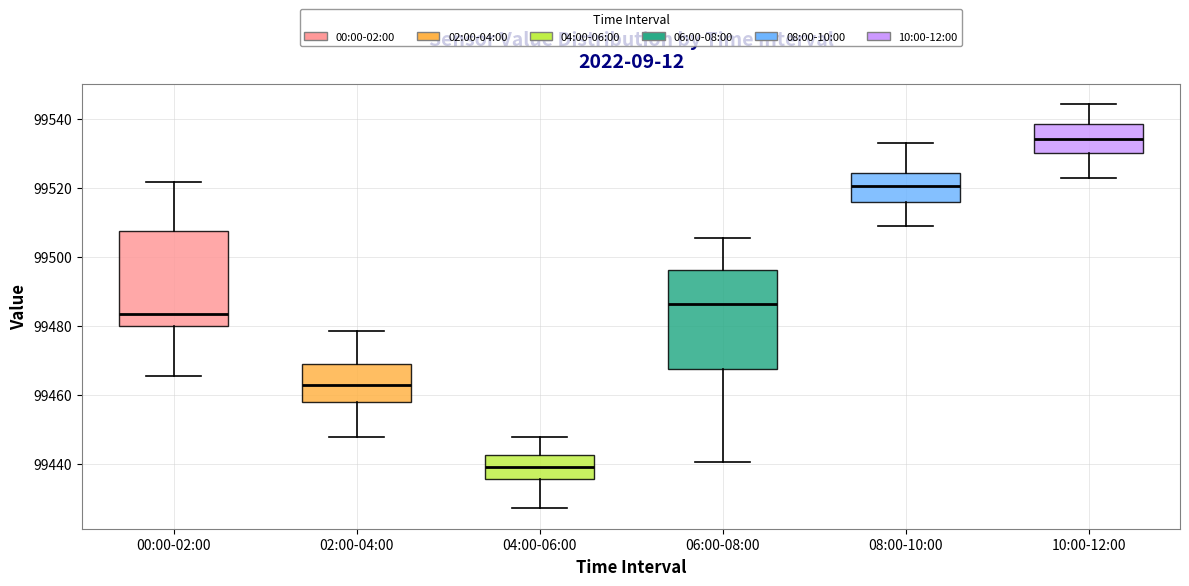

Reading left to right, transcribe this box plot: for each box, give where its median line is, the range the box spans, and where its two whiskers end, as read against the y-axis. The values are not printed on the chart, so give them approximately, as read against the axis.

00:00-02:00: median 99484, box 99480 to 99508, whiskers 99466 to 99522
02:00-04:00: median 99462, box 99458 to 99468, whiskers 99448 to 99478
04:00-06:00: median 99440, box 99436 to 99442, whiskers 99428 to 99448
06:00-08:00: median 99486, box 99468 to 99496, whiskers 99440 to 99506
08:00-10:00: median 99520, box 99516 to 99524, whiskers 99508 to 99532
10:00-12:00: median 99534, box 99530 to 99538, whiskers 99522 to 99544